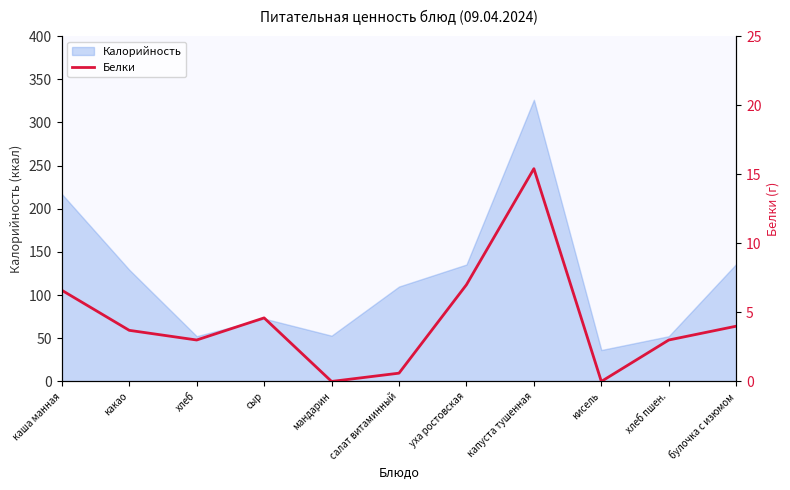

Is it true that Калорийность equals 72.8 at сыр?

True